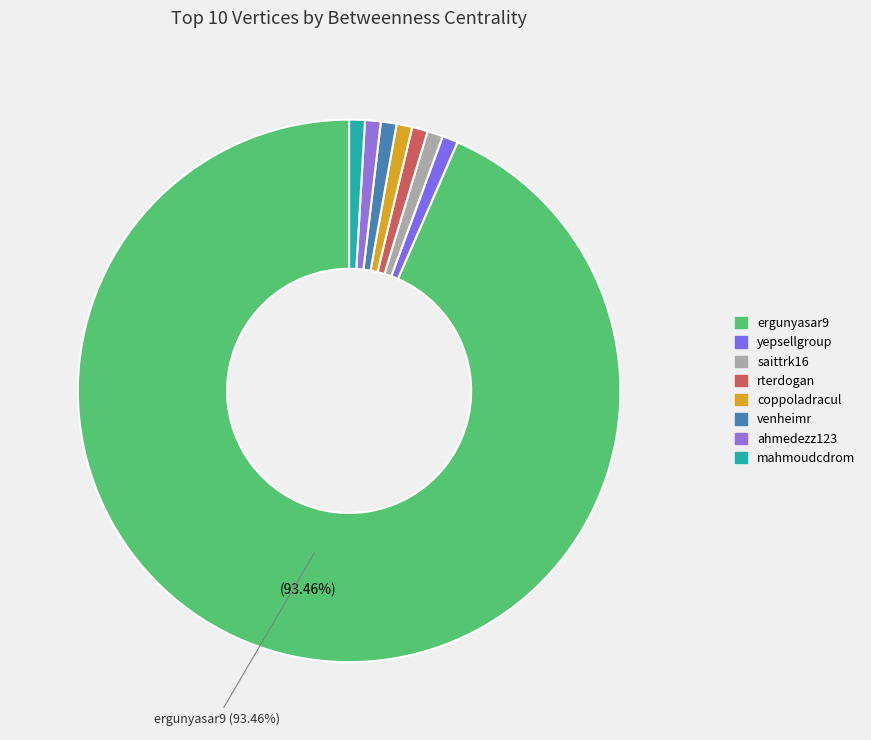

Do coppoladracul and yepsellgroup together represent more than half of the pie?

No